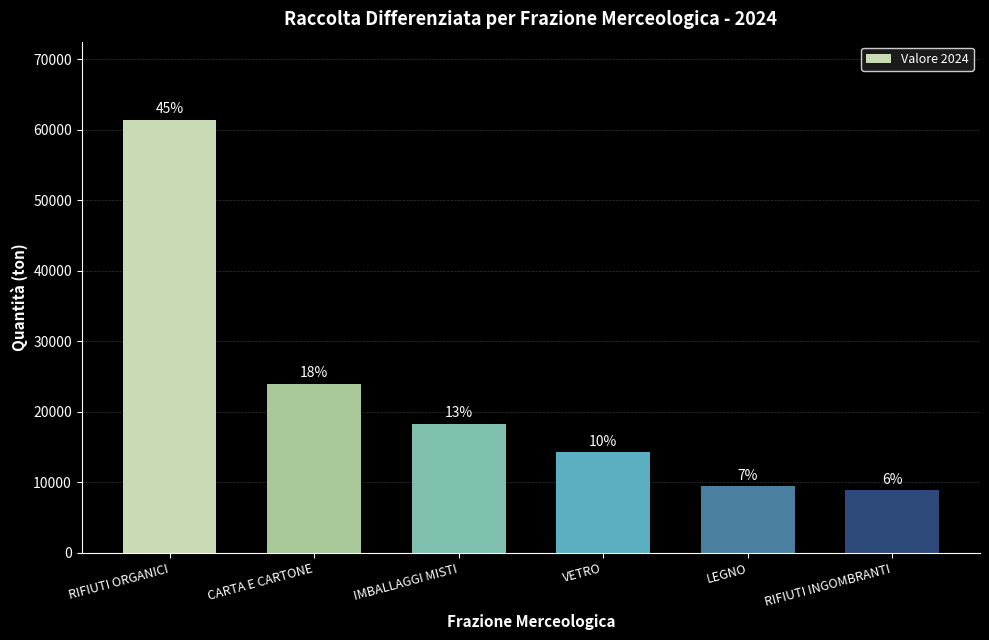

How many bars are there in total?

6